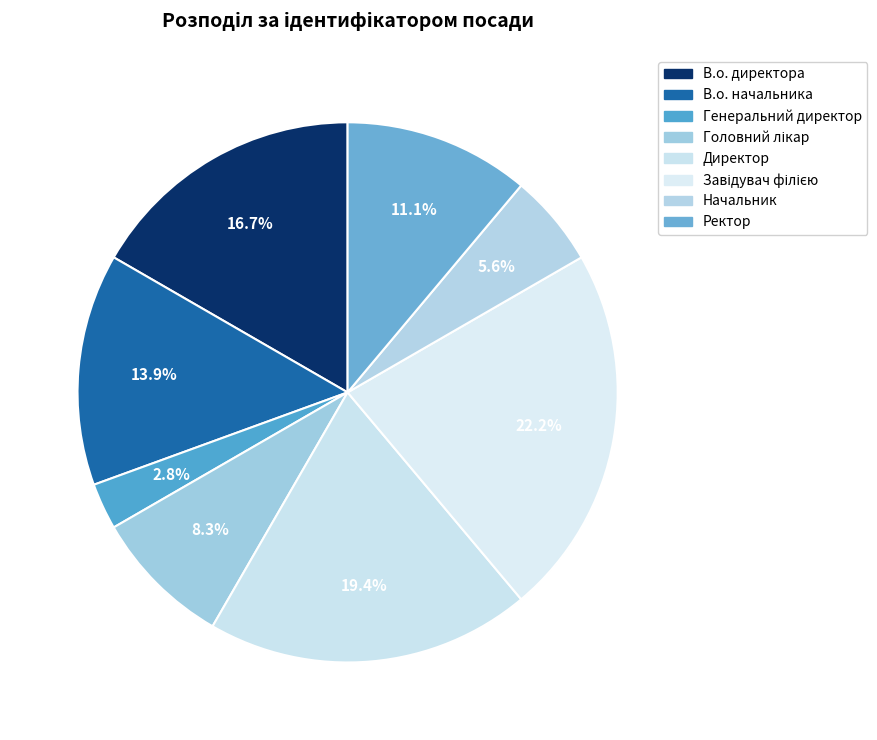

The Директор slice represents 28% of the pie. True or false?

False